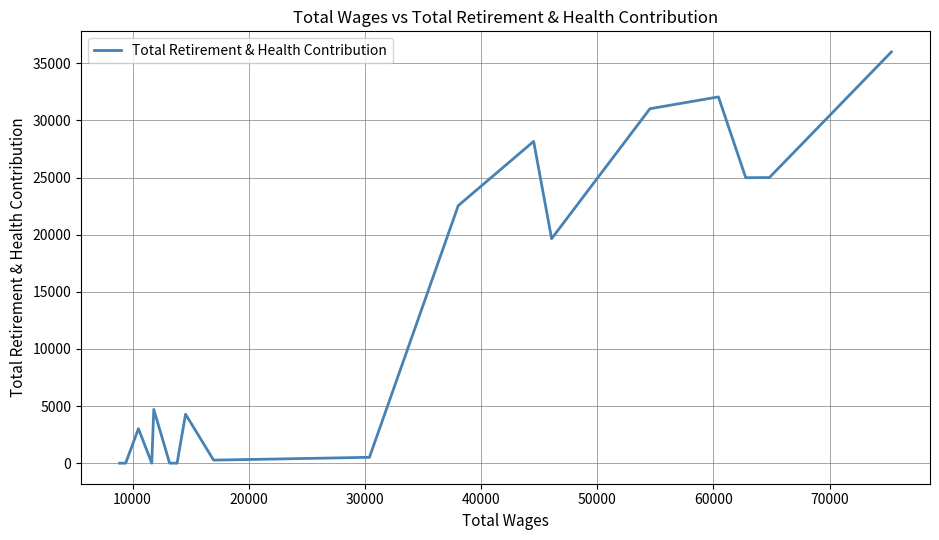

What is the maximum value shown in the chart?

36002